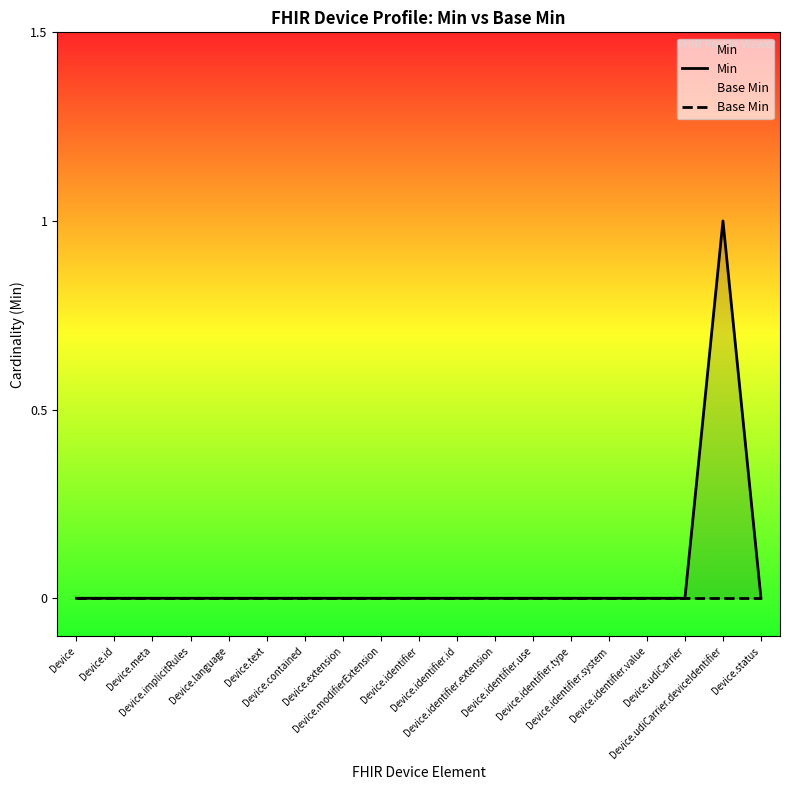

True or false: Base Min and Min intersect in this chart.

False